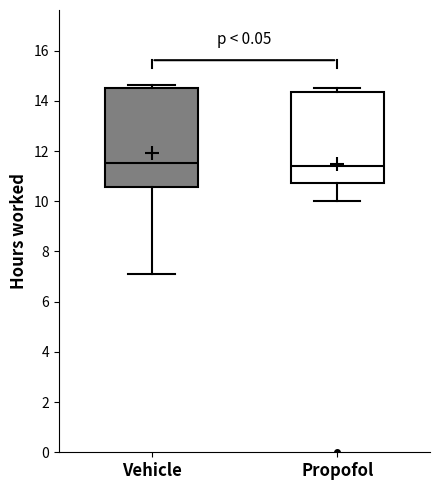

Which box is the tallest, from its lower edge to its upper edge?

Vehicle